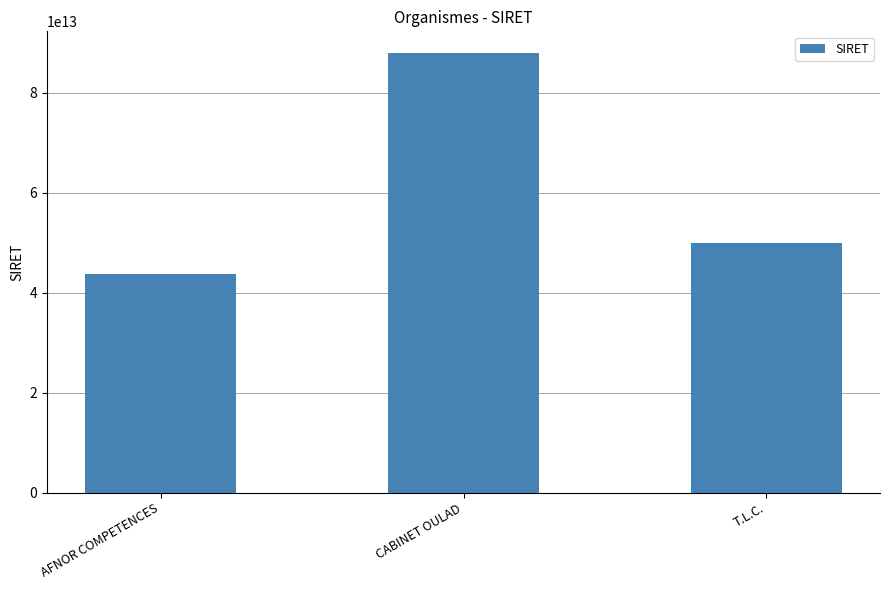

How many values are between 43809603400022 and 87895096300024?

3